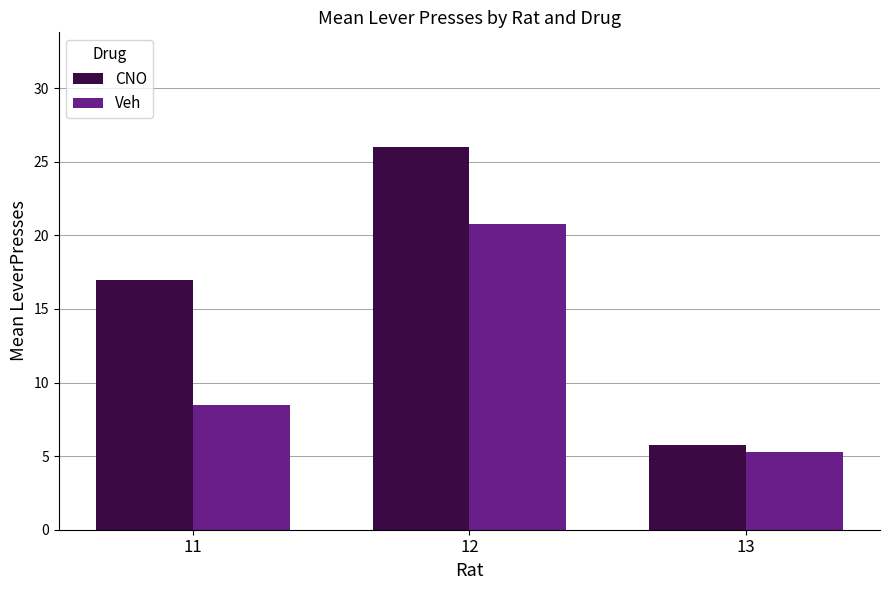

What is the difference between the highest and lowest values at 11?

8.5